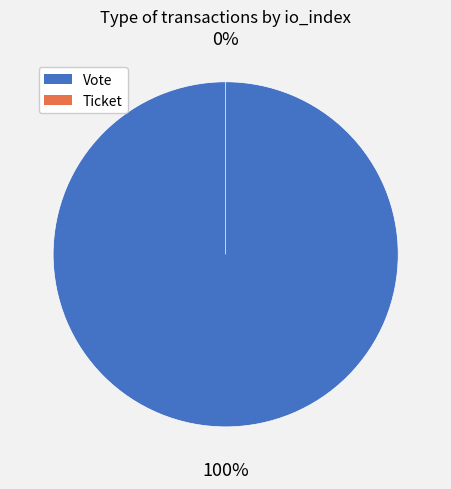

Count the number of slices in the pie.

2